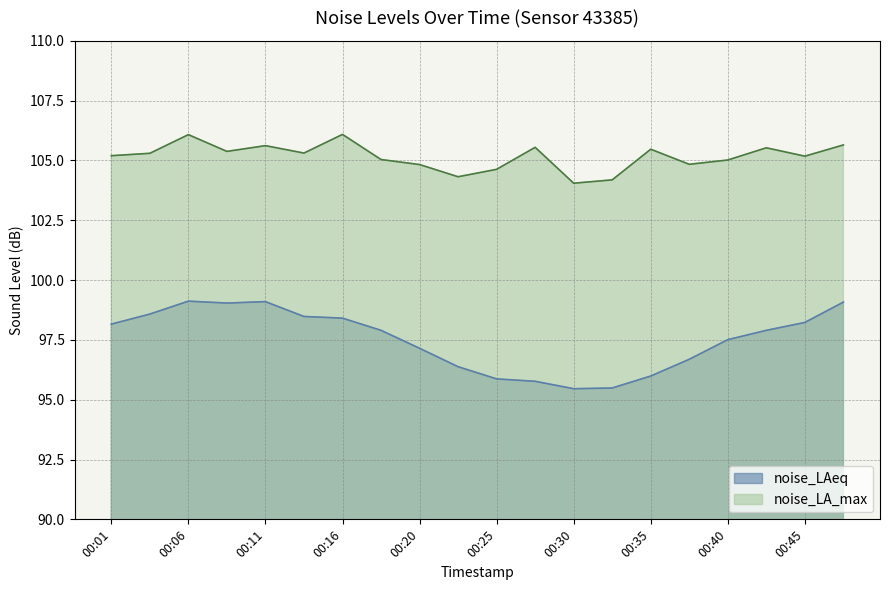

What is the difference between the noise_LAeq values at 00:11 and 00:30?

3.6